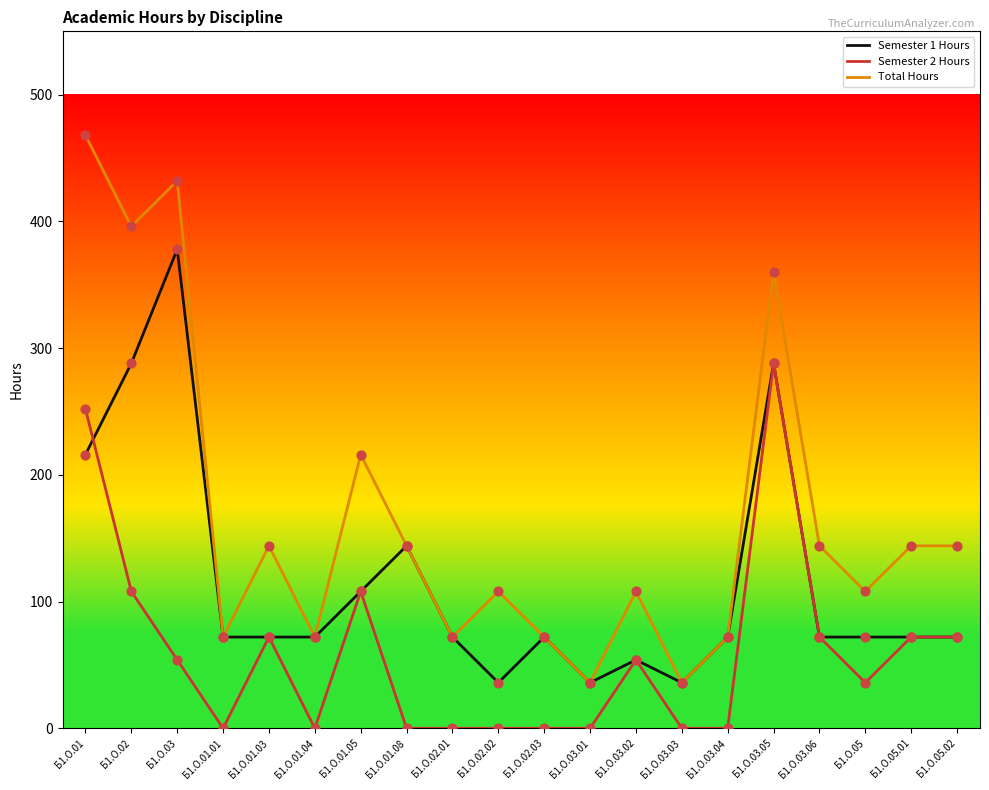

What is the total value across all series at Б1.О.03.05?

936